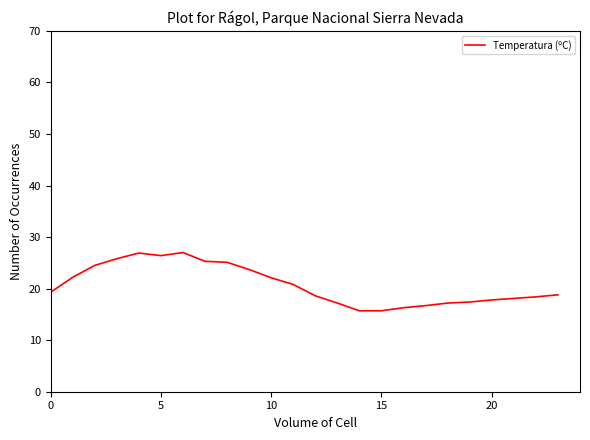

What is the smallest value displayed?

15.7